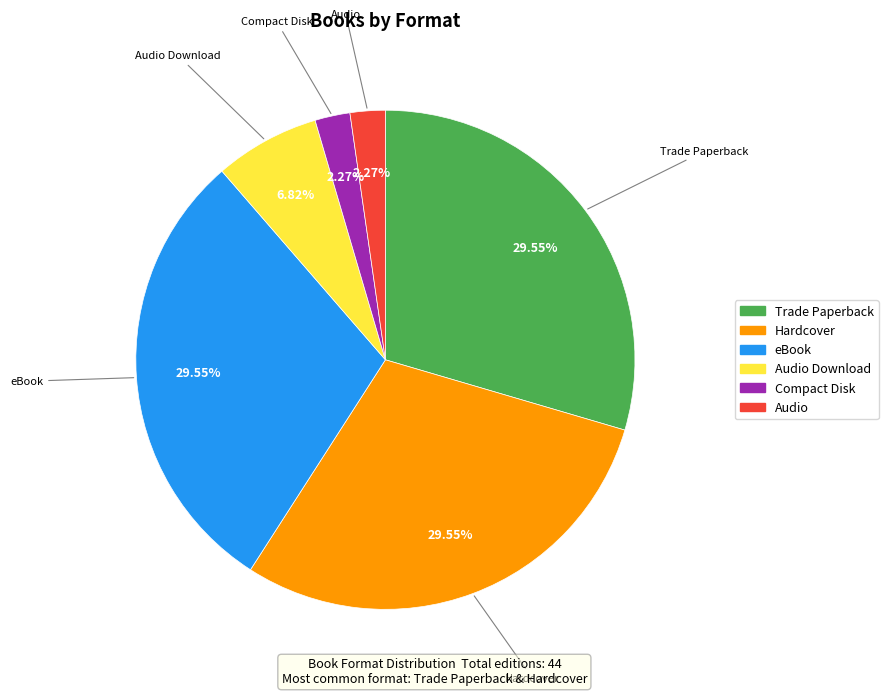

How many segments does this pie chart have?

6